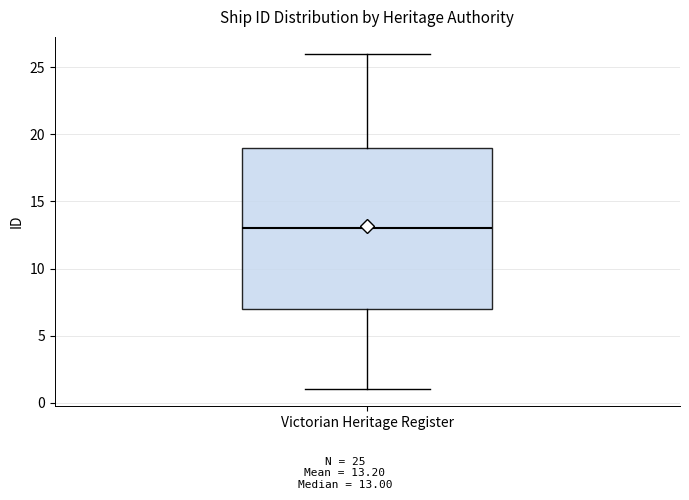

Where is the lower edge of the box for Victorian Heritage Register on the y-axis? The values are not printed on the chart, so give them approximately, as read against the axis.

7